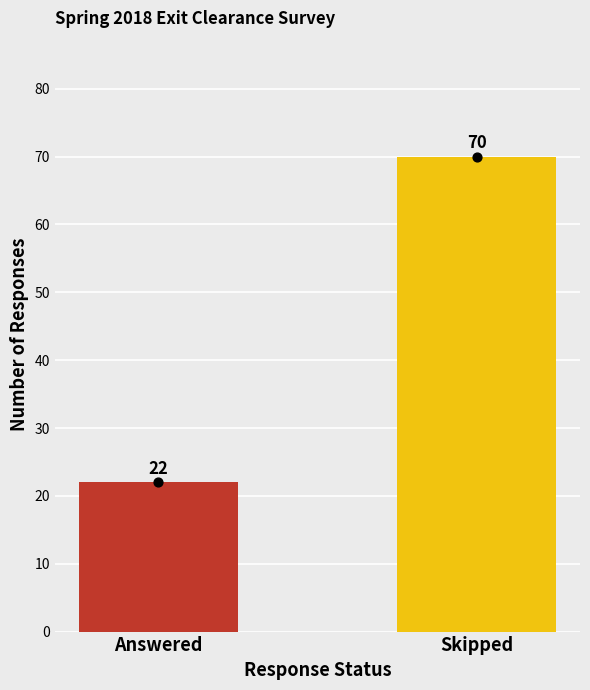

Approximately how many times larger is the value at Answered compared to Skipped?

0.3